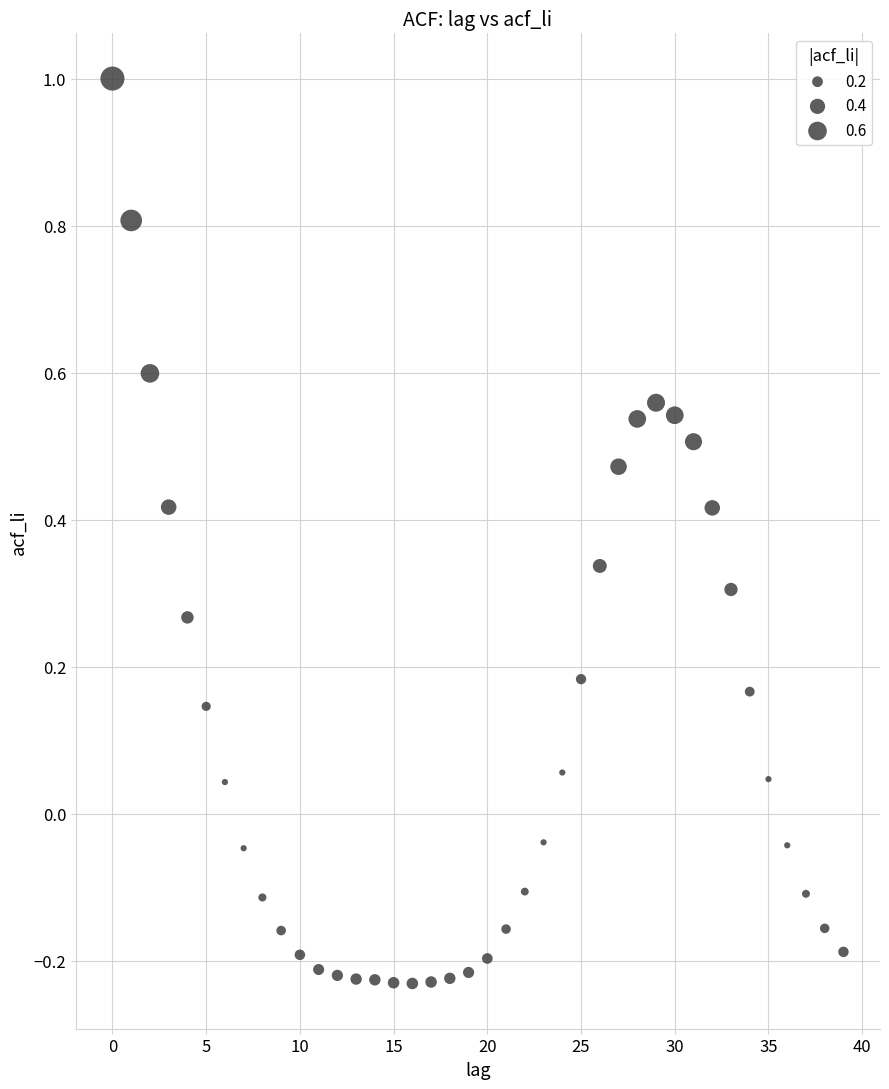

What is the range of Y values (max minus min)?

1.2